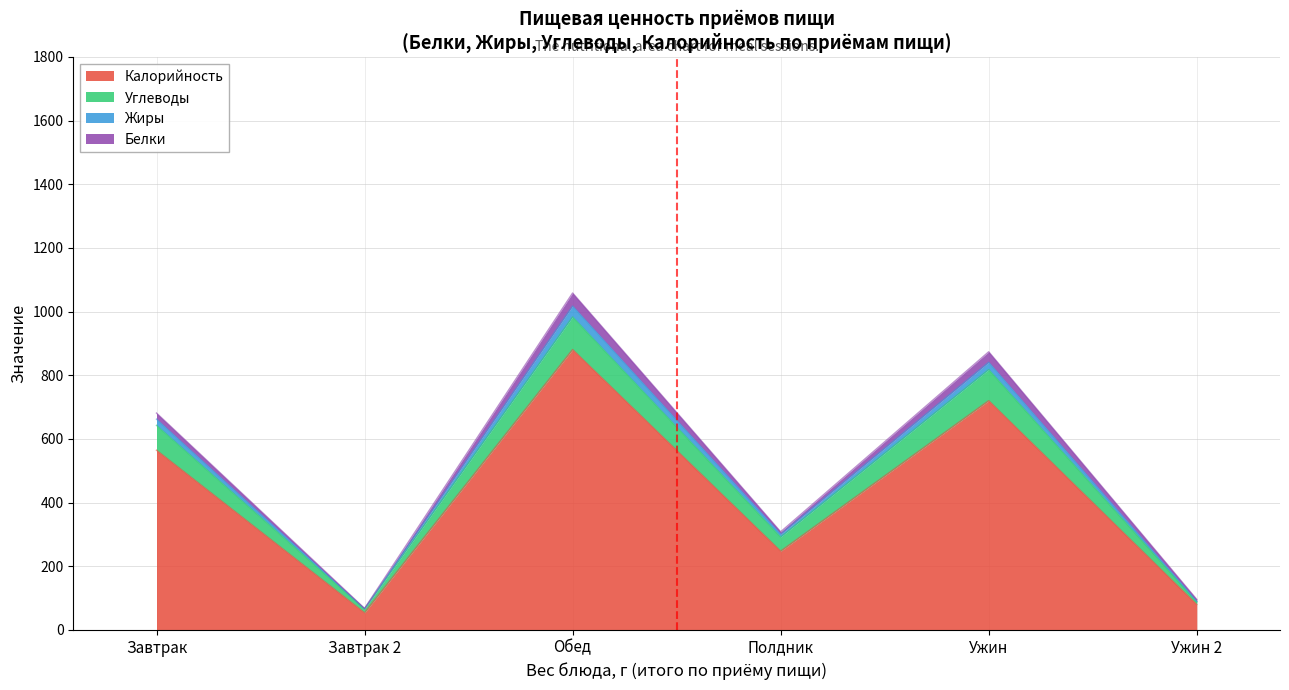

What is the approximate value of Калорийность at Ужин?

720.1